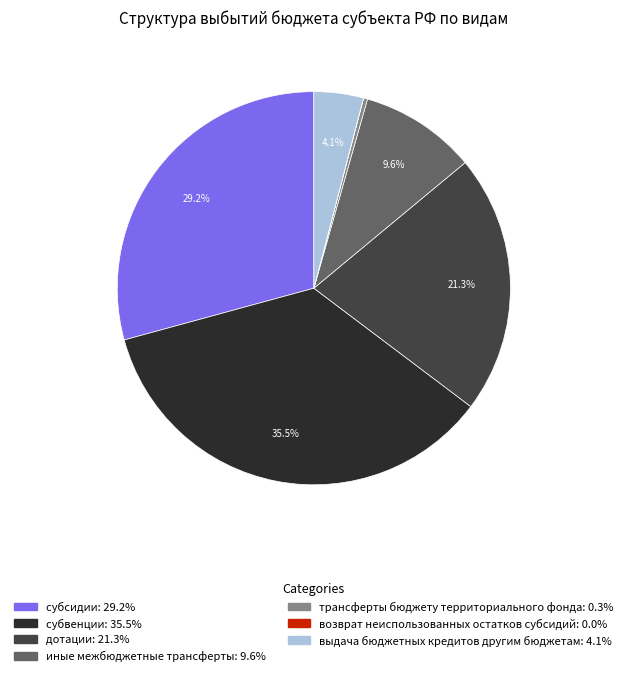

Is there any slice that represents more than half of the pie?

No